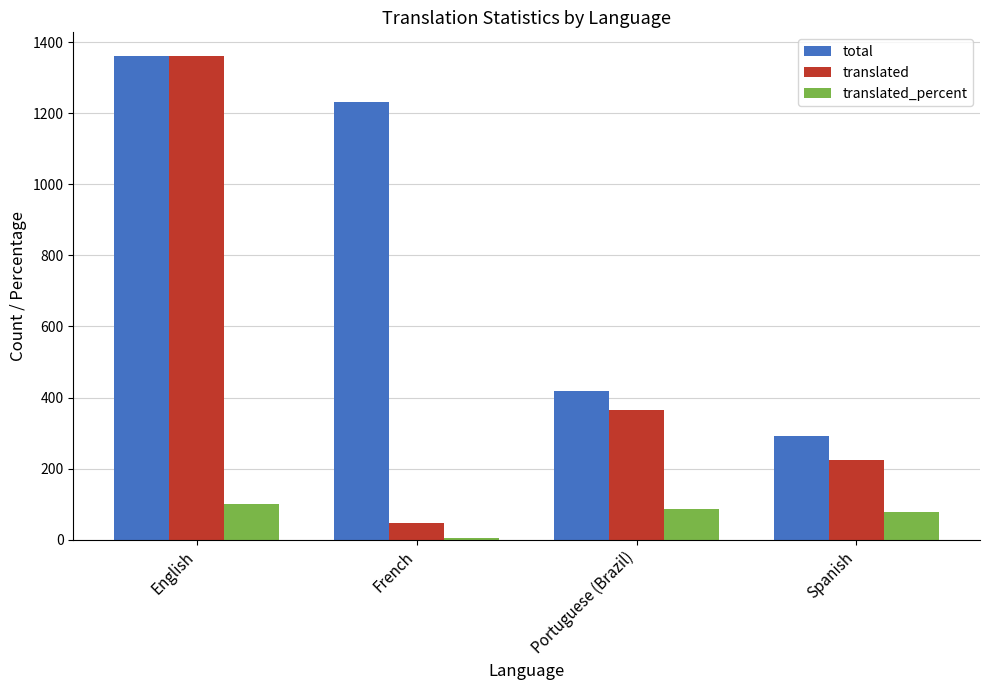

Reading right to left, extract all data points from this chart.

total: Spanish=293.0	Portuguese (Brazil)=418.0	French=1231.0	English=1360.0
translated: Spanish=225.0	Portuguese (Brazil)=364.0	French=46.0	English=1360.0
translated_percent: Spanish=76.7	Portuguese (Brazil)=87.0	French=3.7	English=100.0